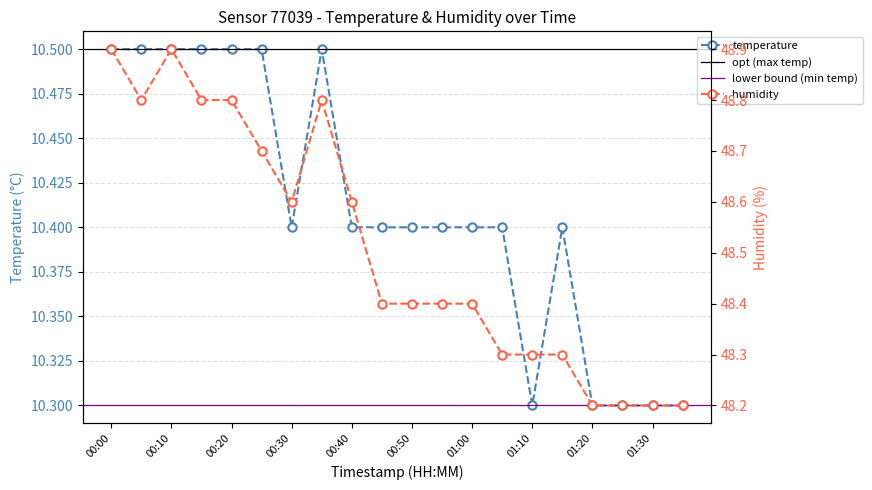

What is the value of the temperature point at the 20th from the left?

10.3